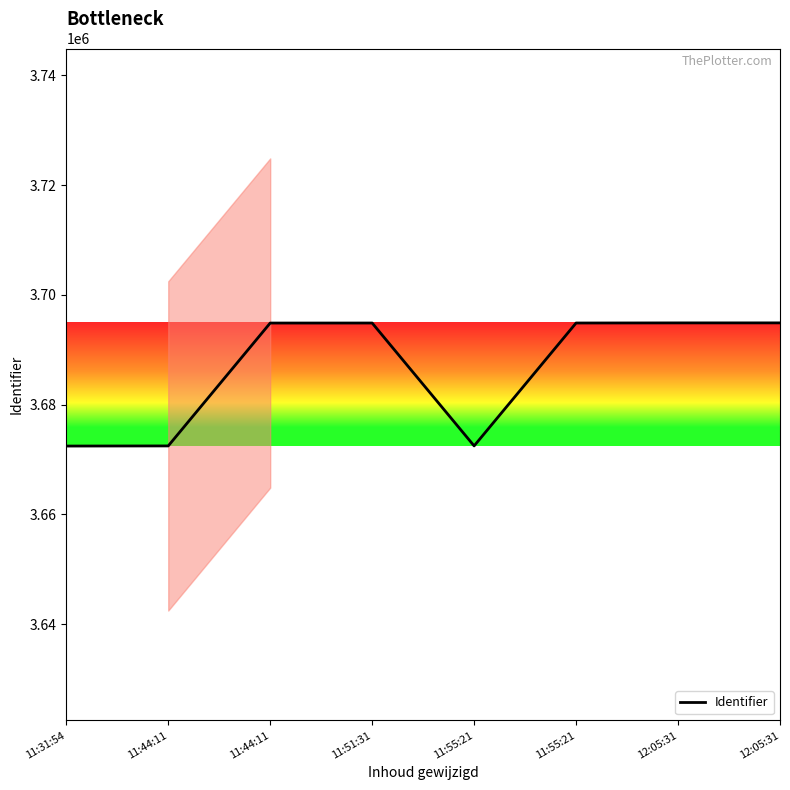

At which label is the value closest to 3683667?

11:44:11